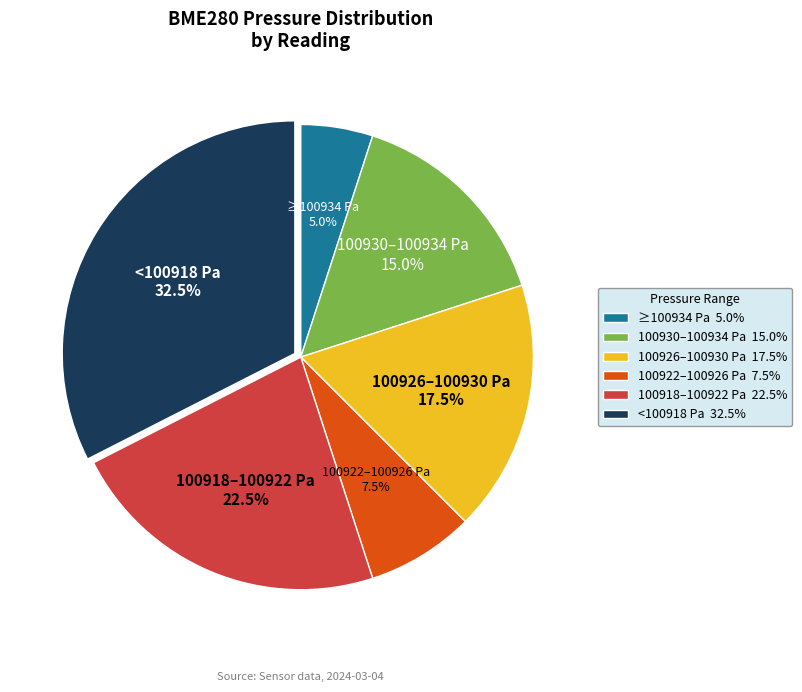

How many segments does this pie chart have?

6